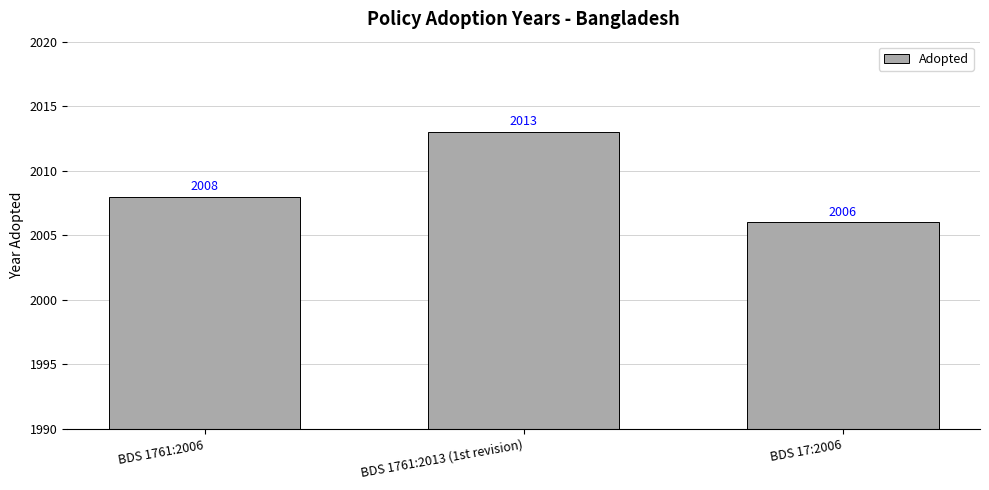

Rank the categories by value from highest to lowest.

BDS 1761:2013 (1st revision), BDS 1761:2006, BDS 17:2006